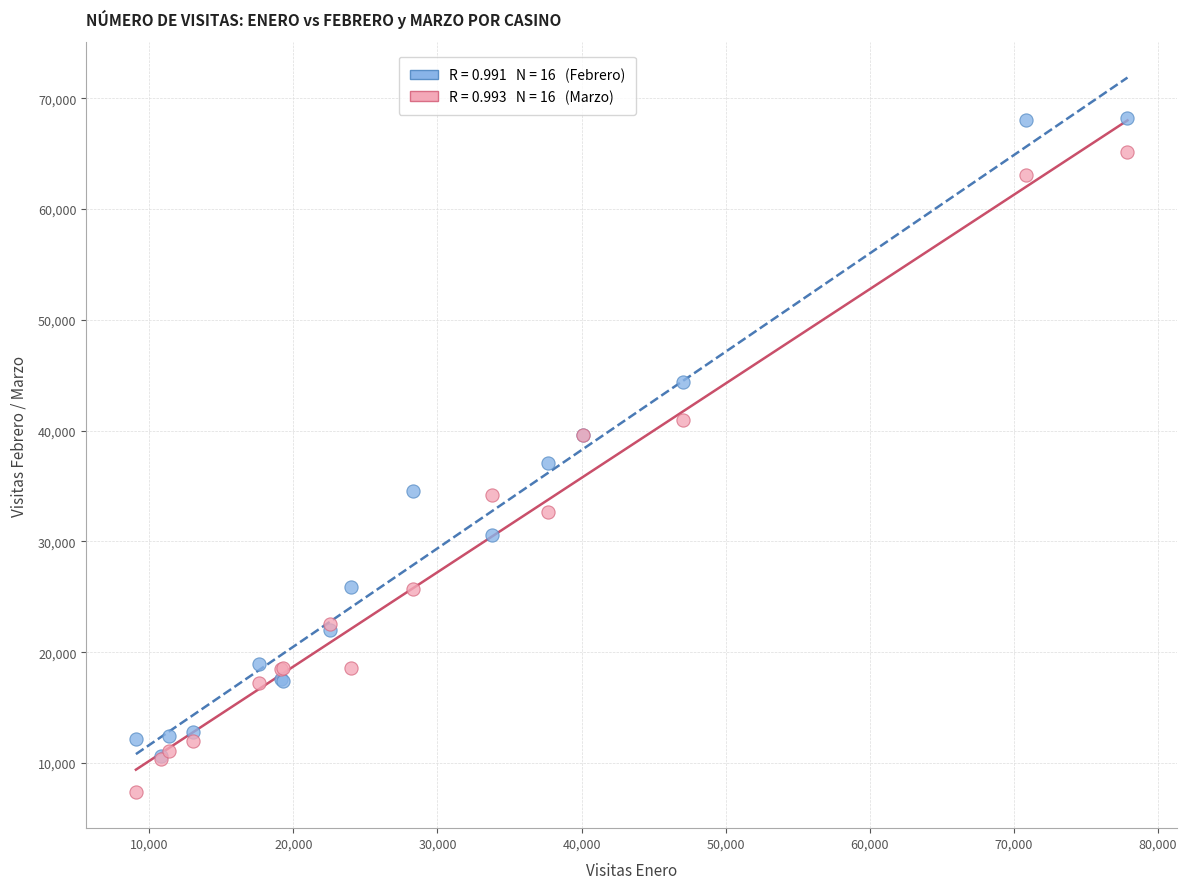

Across all series, what Y value is closest to 37799?

37071